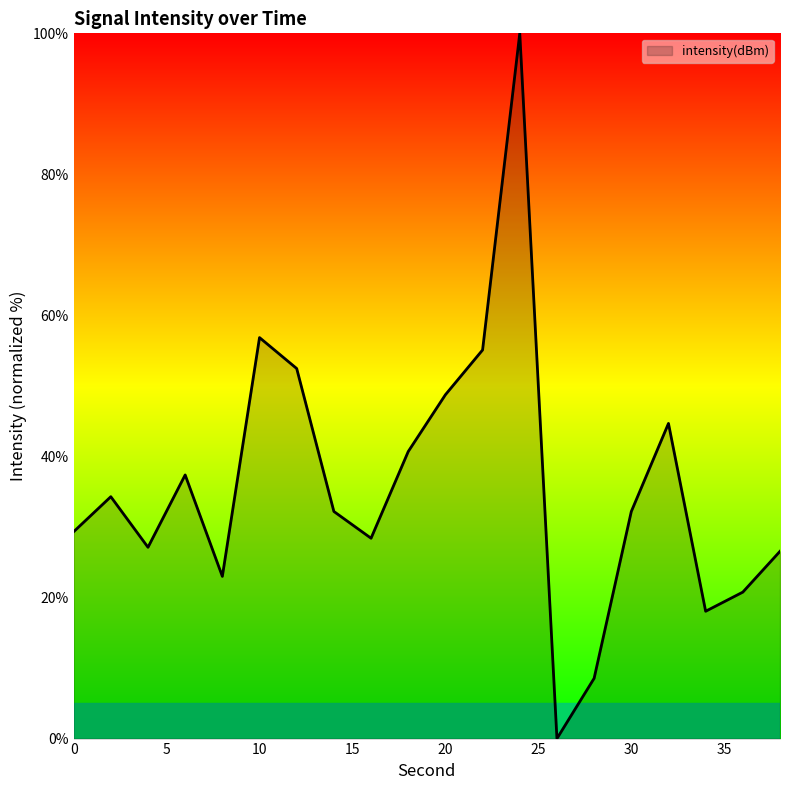

What is the difference between the maximum and minimum values?

100.0